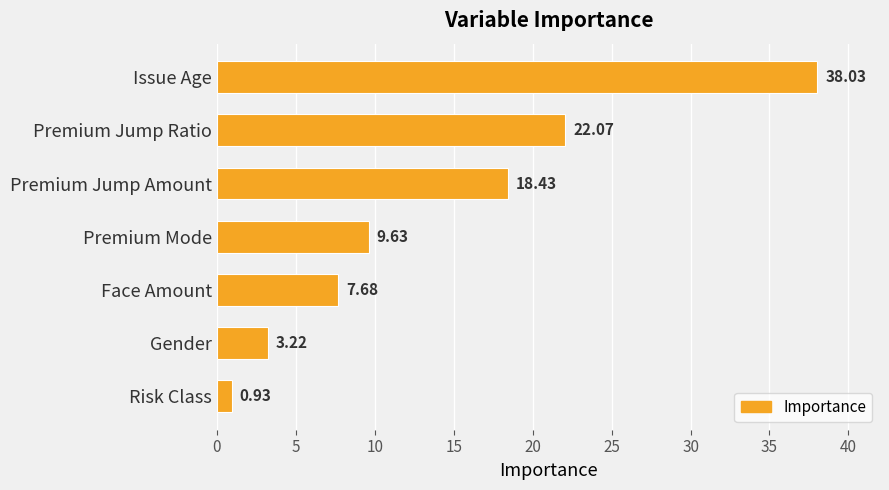

What is the change in value from Issue Age to Premium Mode?

-28.4